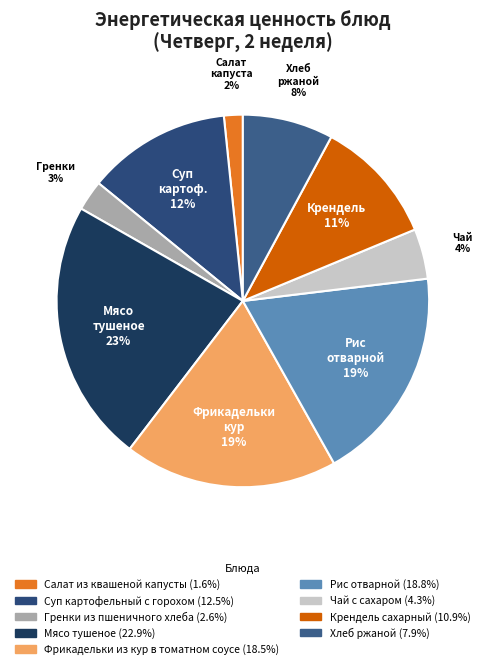

True or false: Салат из квашеной капусты accounts for 2% of the total.

True